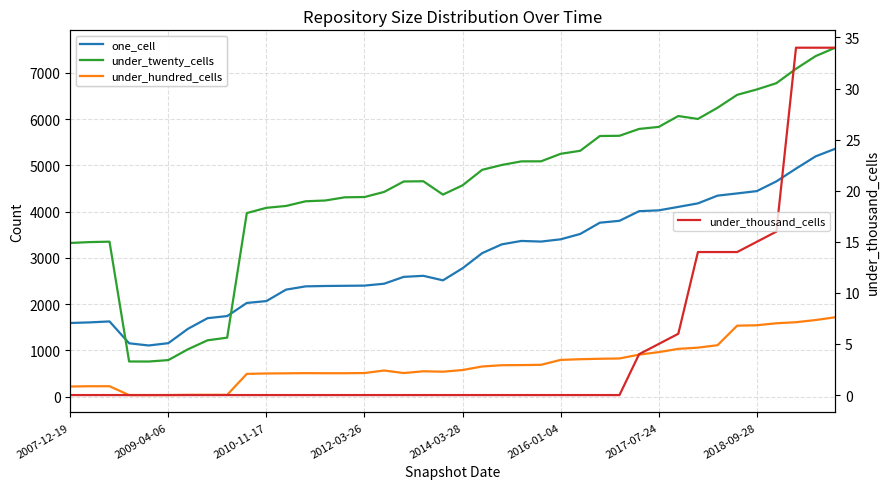

How many data points does each series have?

40